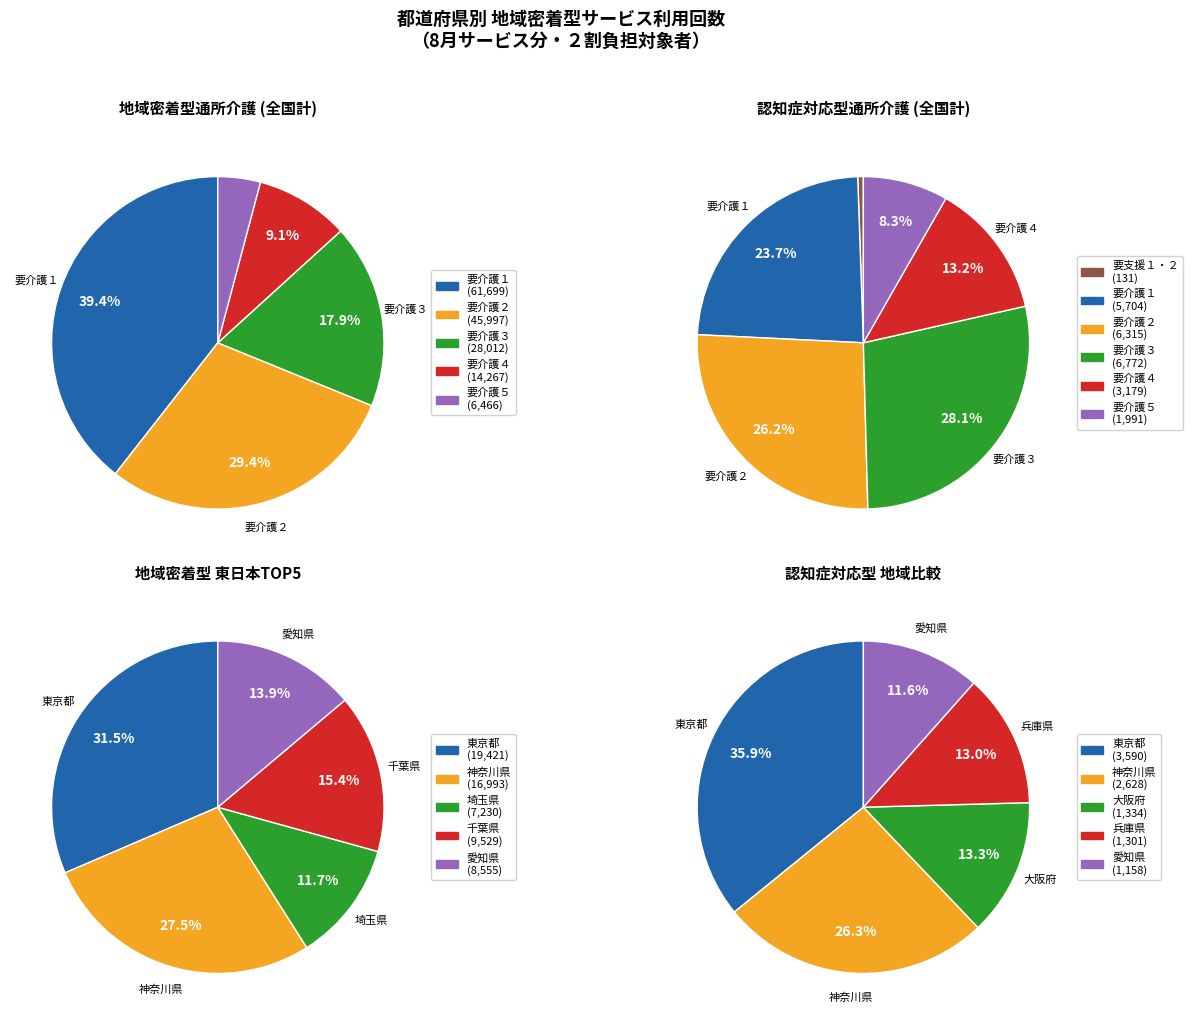

What is the largest slice in the pie chart?

東京都